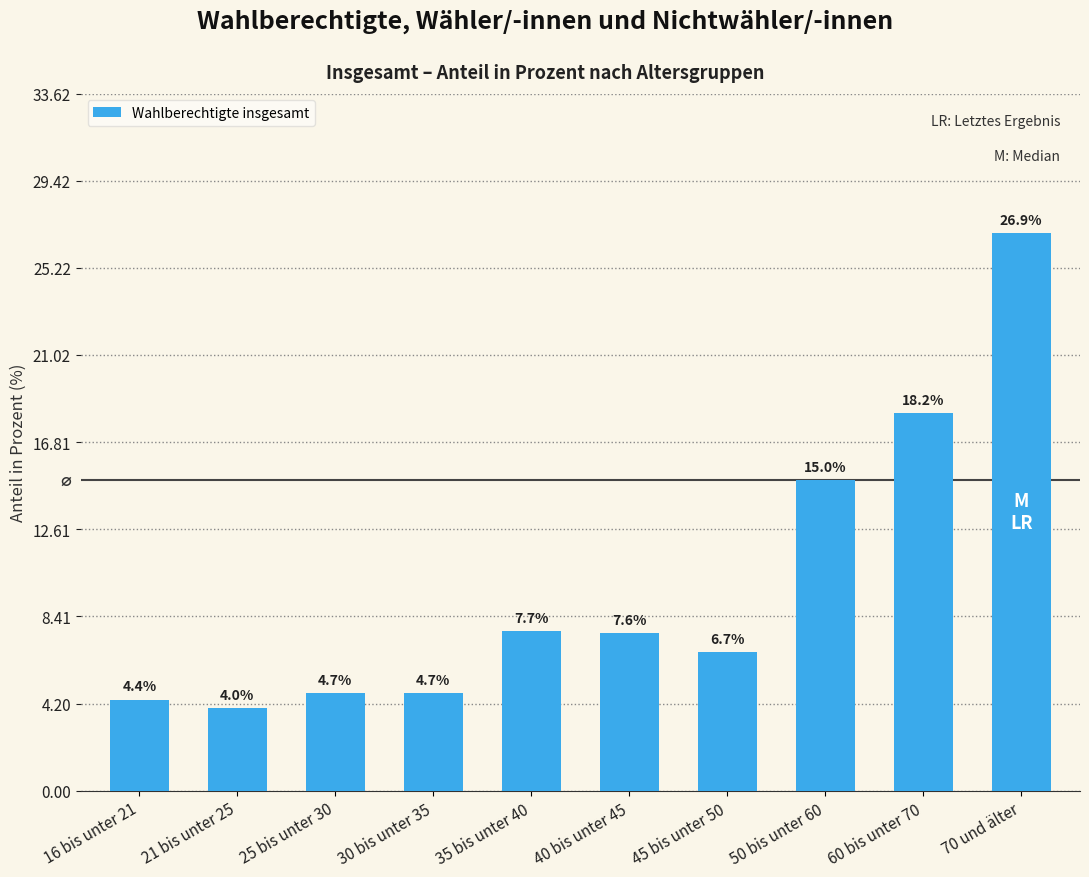

How many values are below 7?

5